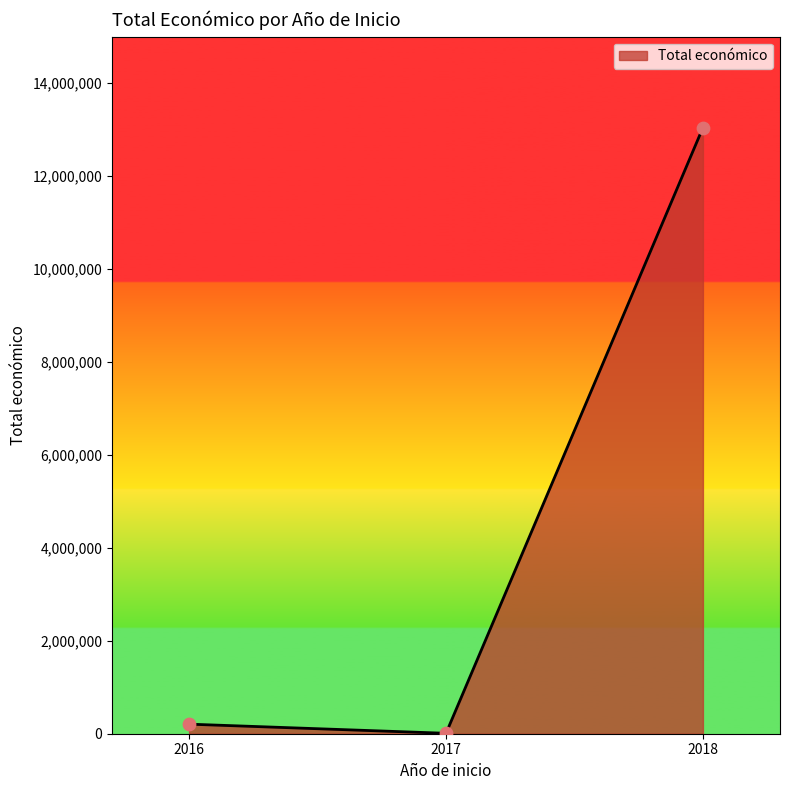

The value at 2018 is 13042782. True or false?

True